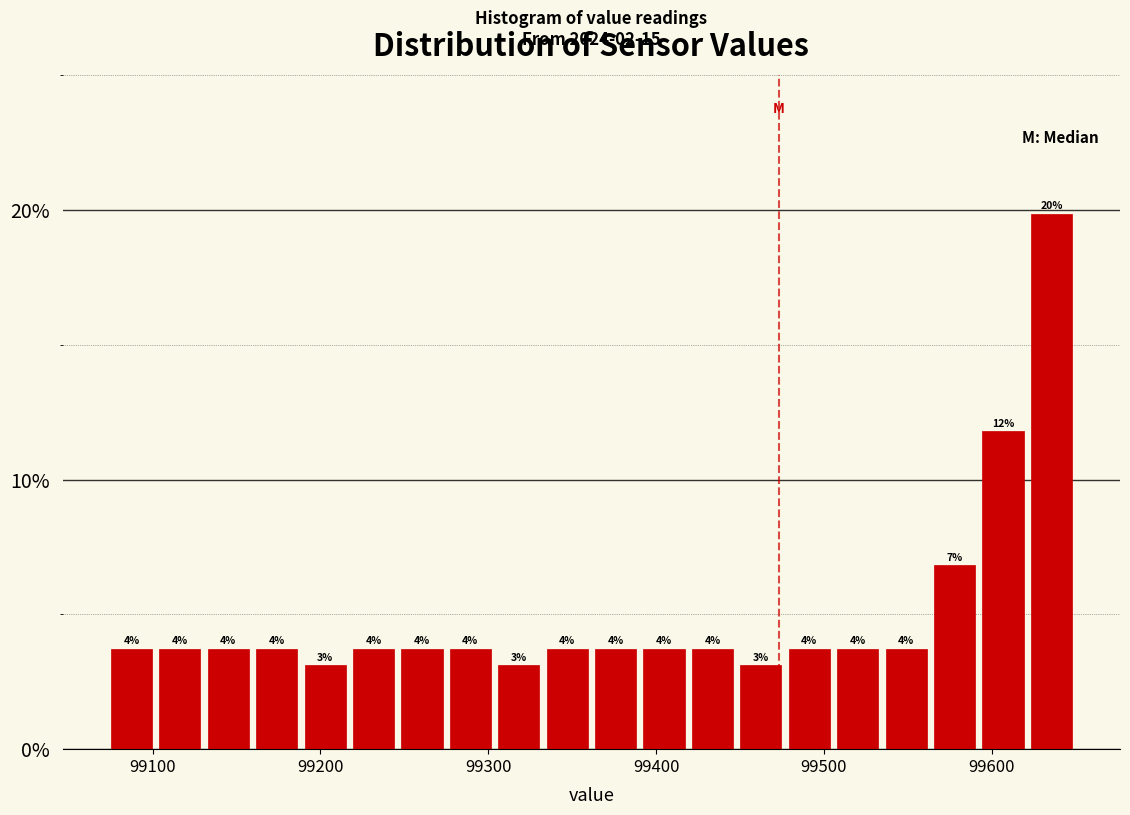

Read against the x-axis, roughly where is the centre of the tallest bar?

99640